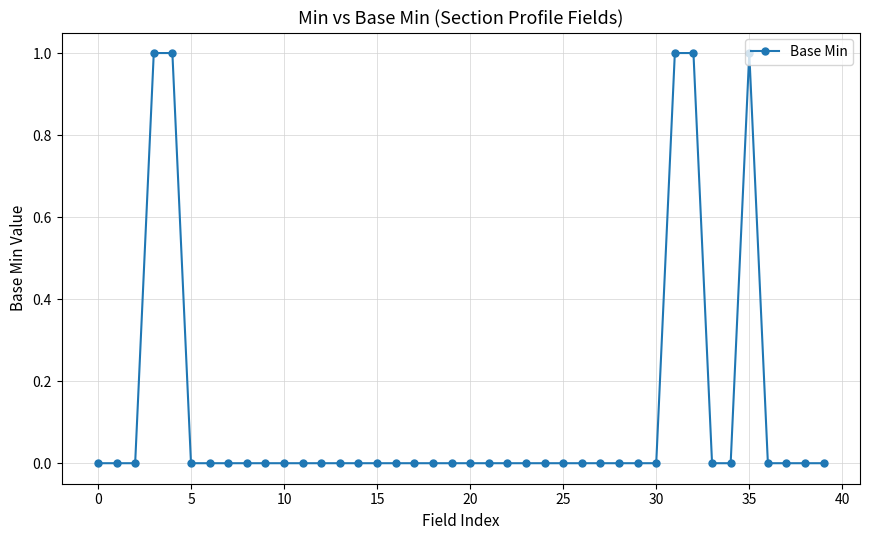

Count the values in the range 0 to 1.

40